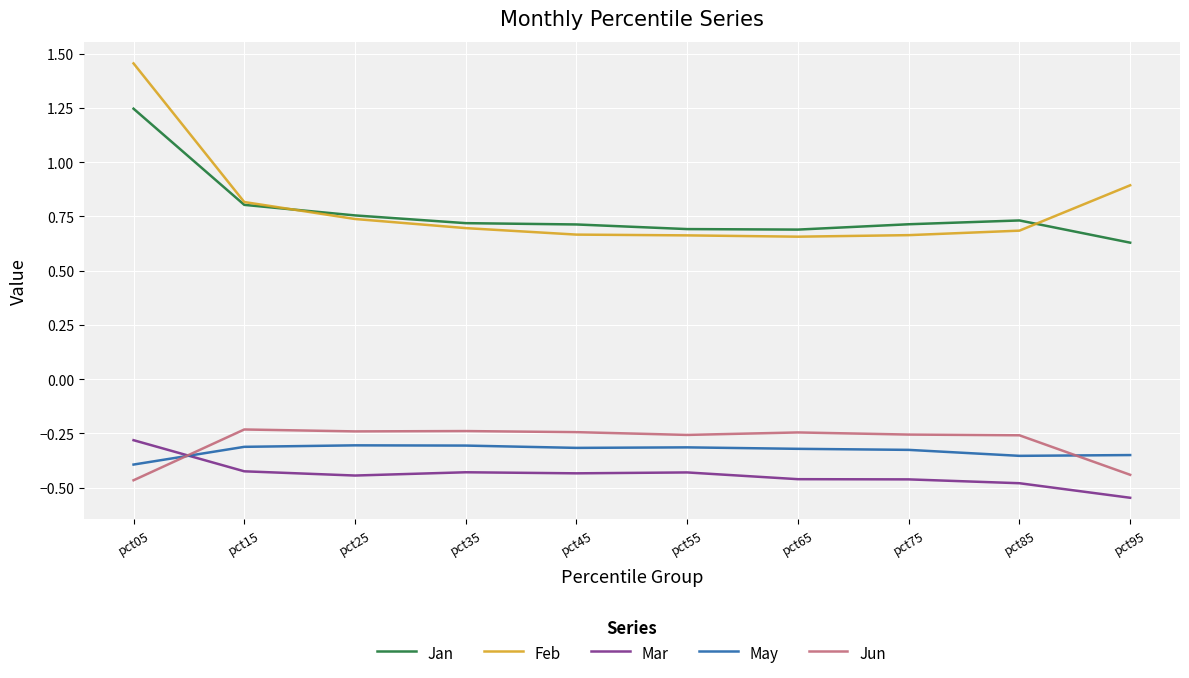

At which category does the chart reach its minimum across all series?

pct95